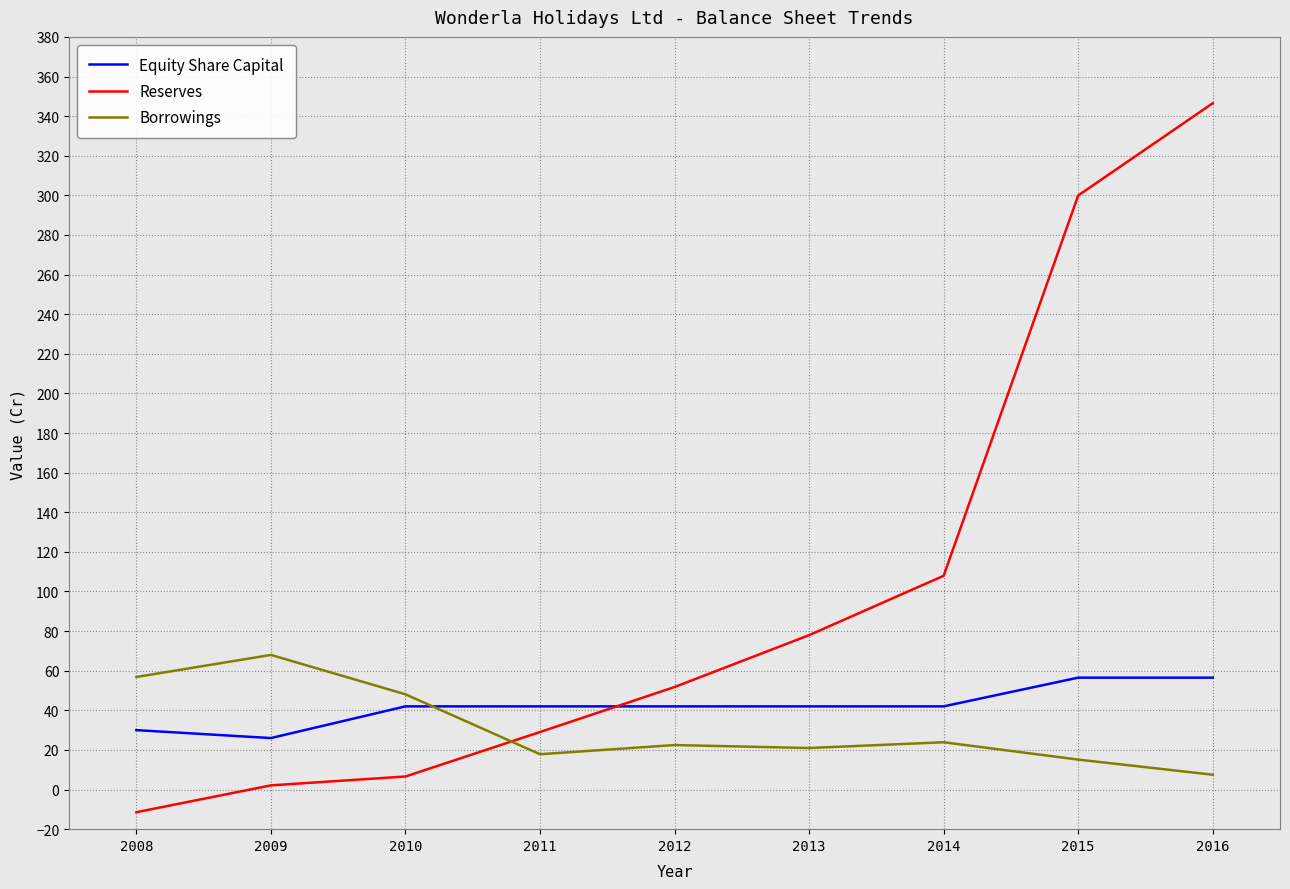

True or false: Equity Share Capital has a value of 30.0 at 2008.

True